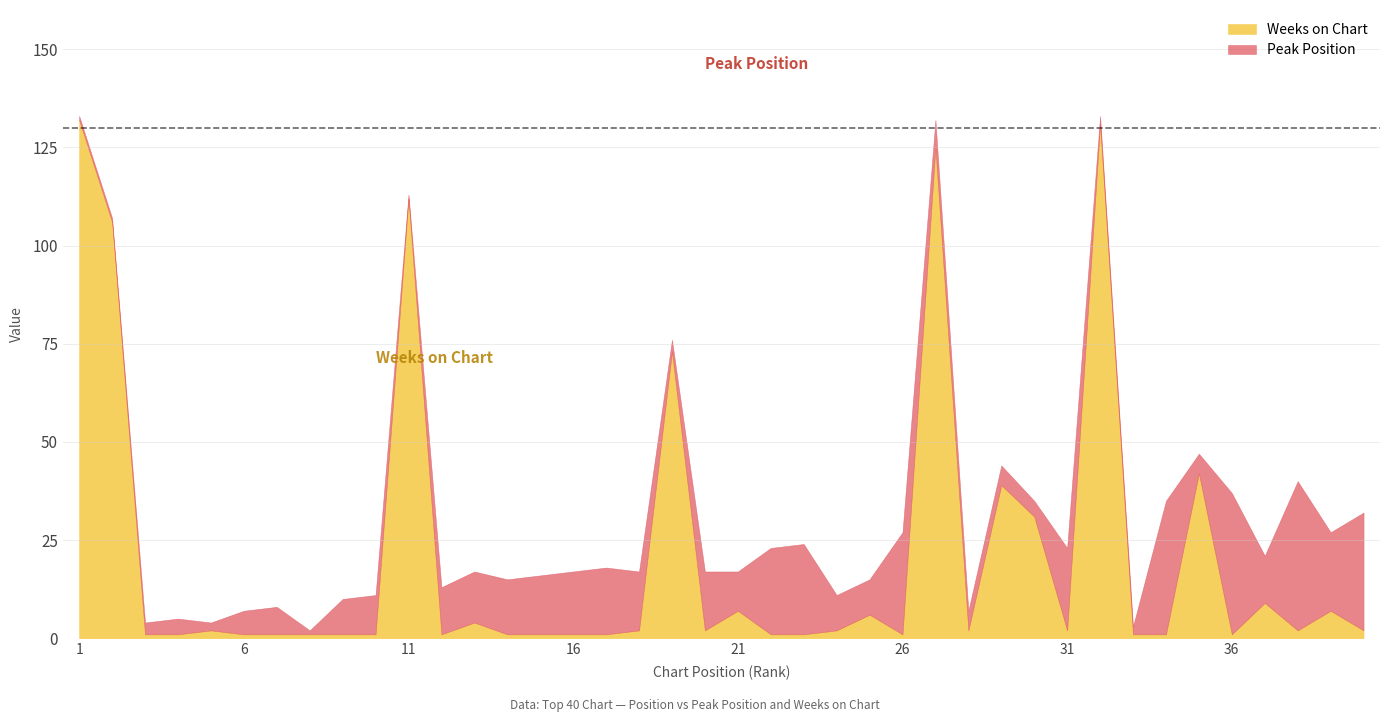

What is the spread (max minus min) of values at 11?

111